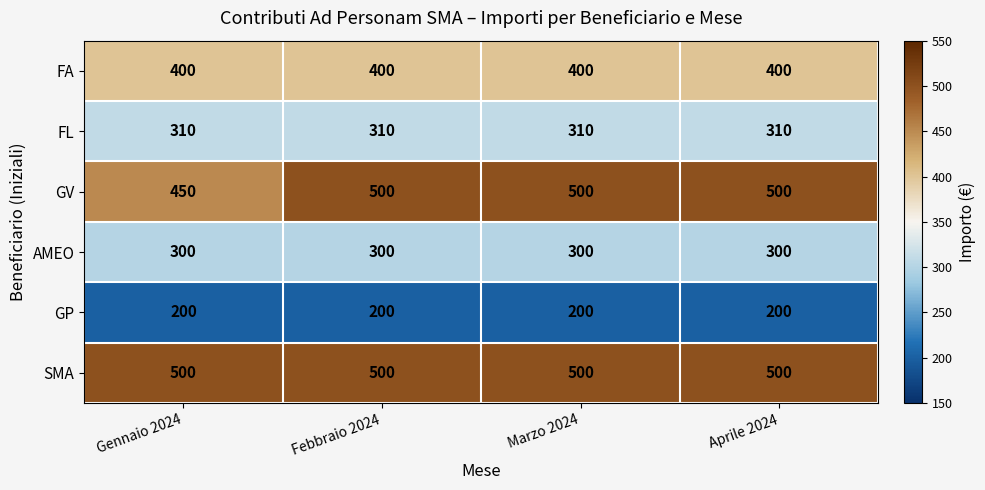

Reading left to right, list all the values displayed in this chart.

FA: Gennaio 2024=400	Febbraio 2024=400	Marzo 2024=400	Aprile 2024=400
FL: Gennaio 2024=310	Febbraio 2024=310	Marzo 2024=310	Aprile 2024=310
GV: Gennaio 2024=450	Febbraio 2024=500	Marzo 2024=500	Aprile 2024=500
AMEO: Gennaio 2024=300	Febbraio 2024=300	Marzo 2024=300	Aprile 2024=300
GP: Gennaio 2024=200	Febbraio 2024=200	Marzo 2024=200	Aprile 2024=200
SMA: Gennaio 2024=500	Febbraio 2024=500	Marzo 2024=500	Aprile 2024=500